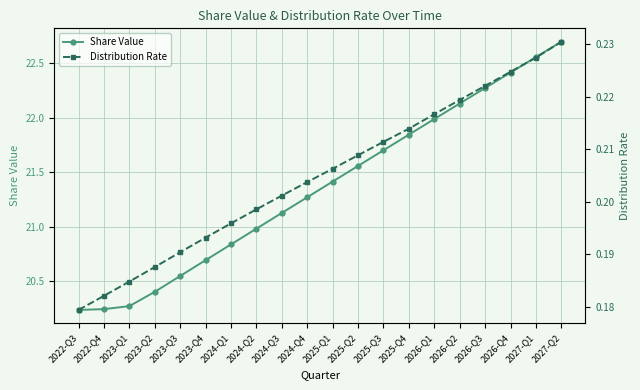

Which series has the largest total across all categories?

Share Value